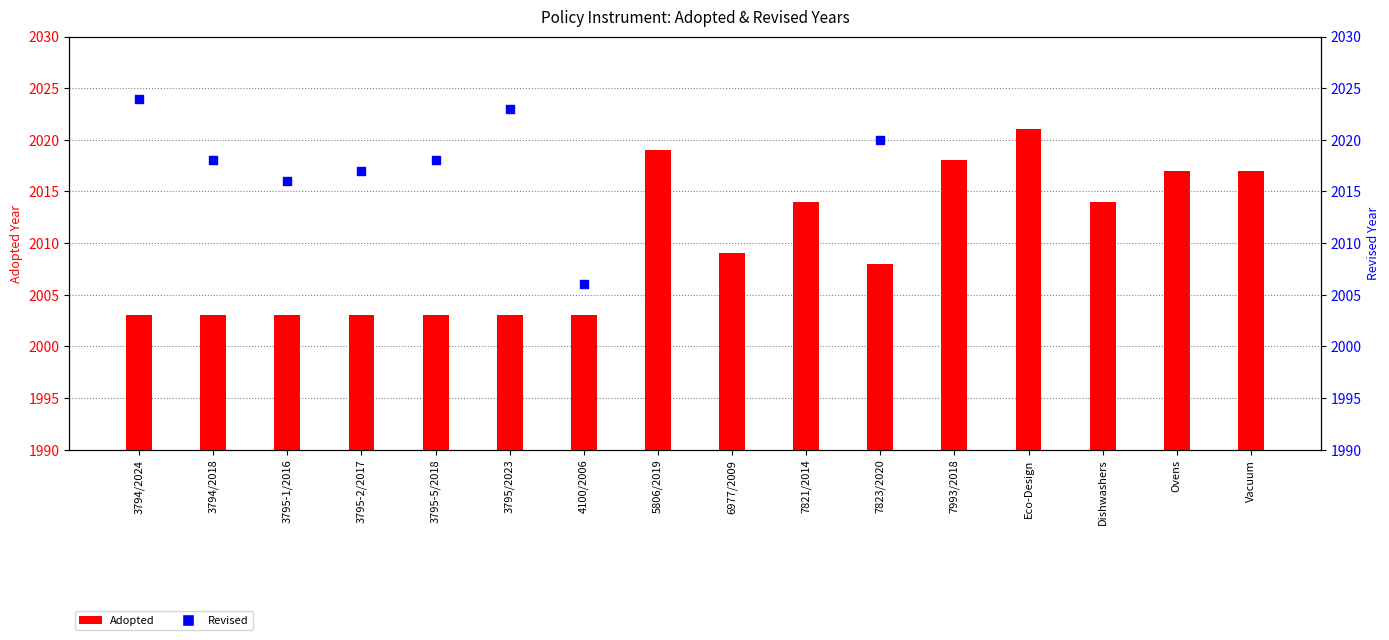

Which series has the largest total across all categories?

Adopted